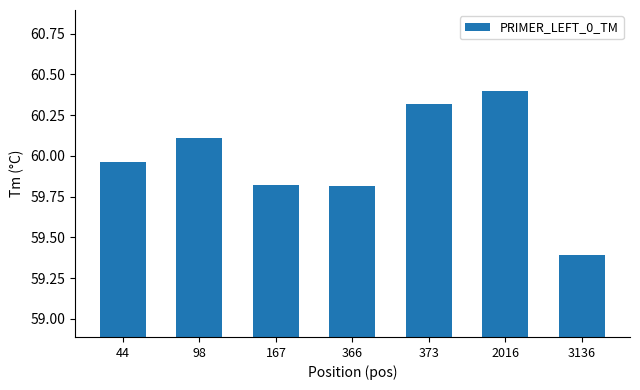

What is the difference between the maximum and minimum values?

1.0